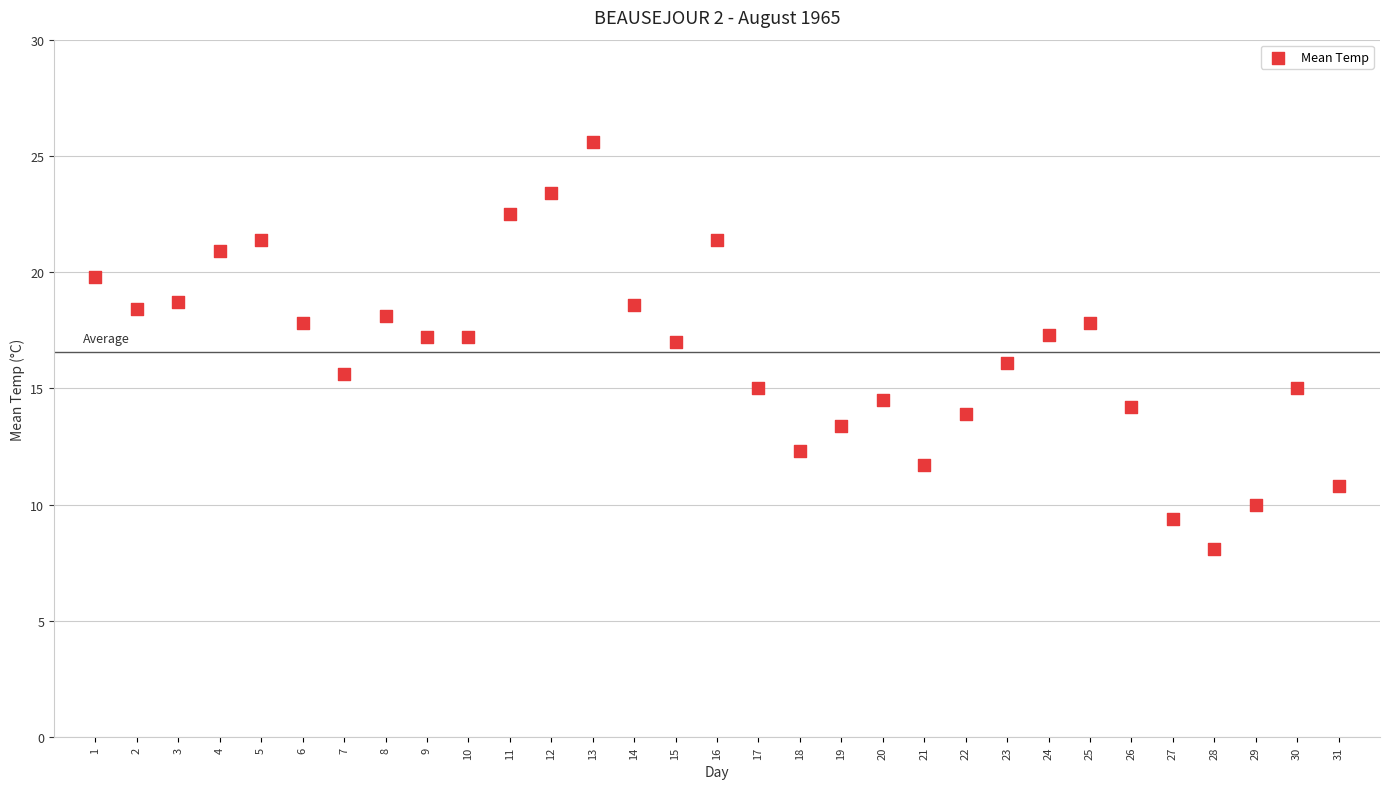

What is the range of Y values (max minus min)?

17.5